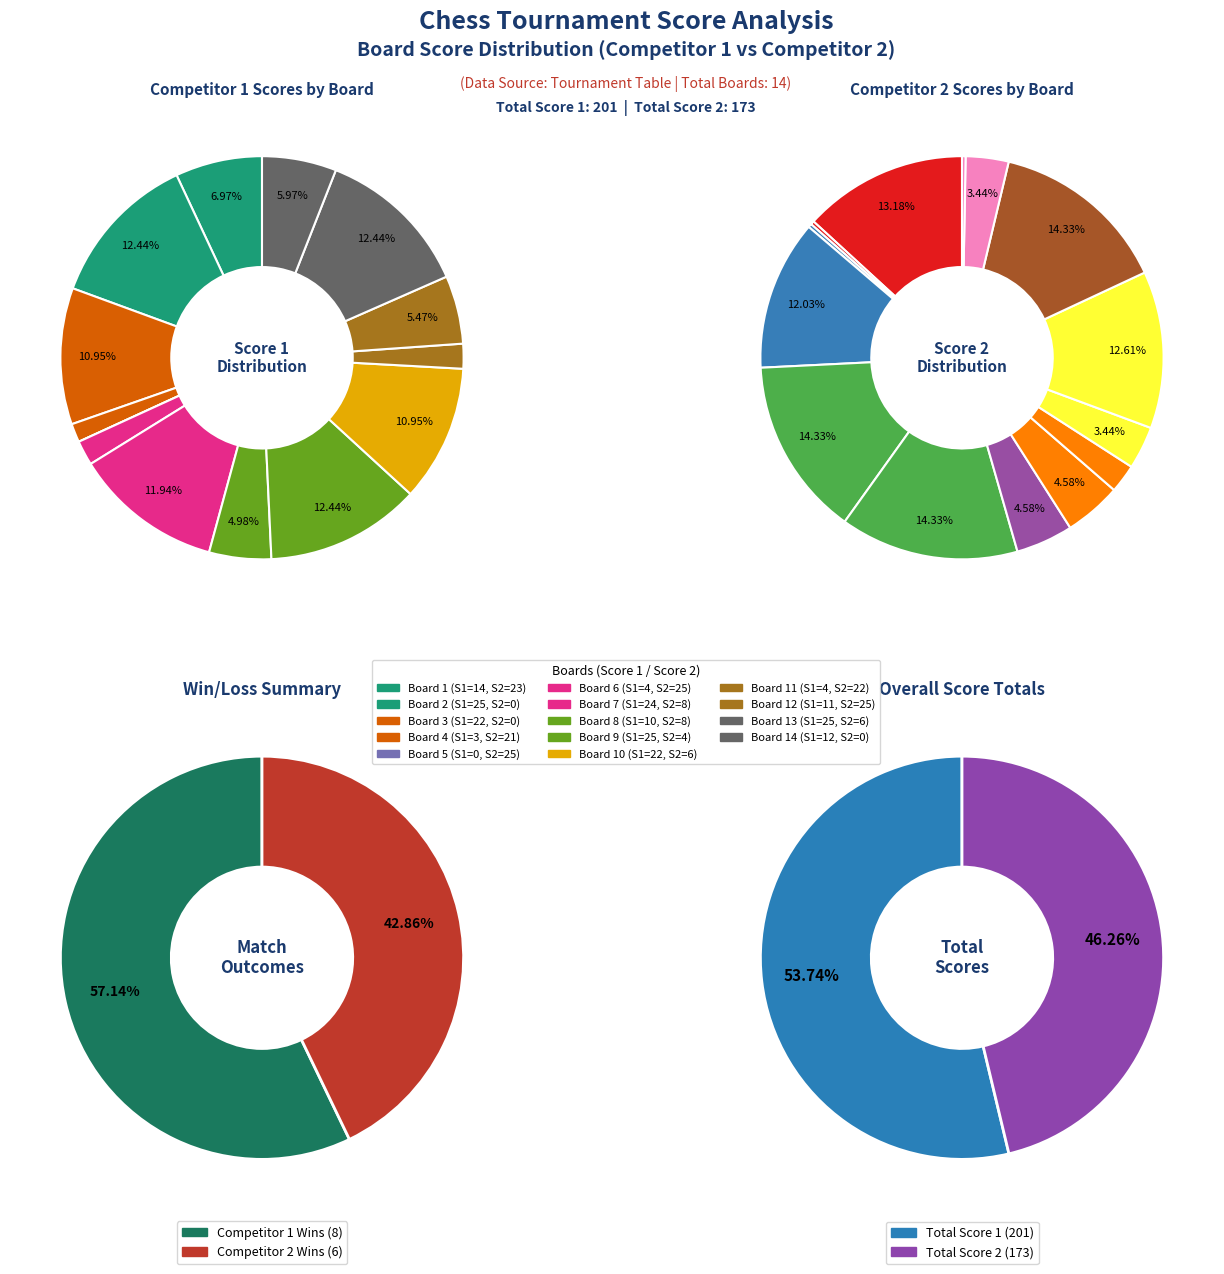

To the nearest percent, what is the average slice percentage?

7%